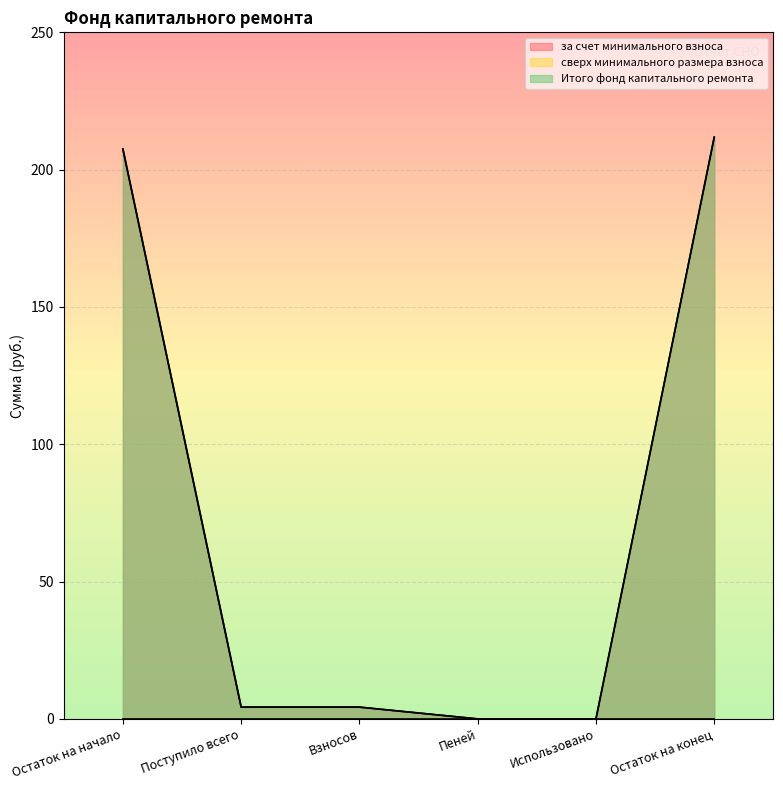

How many positive values does the за счет минимального взноса series have?

4